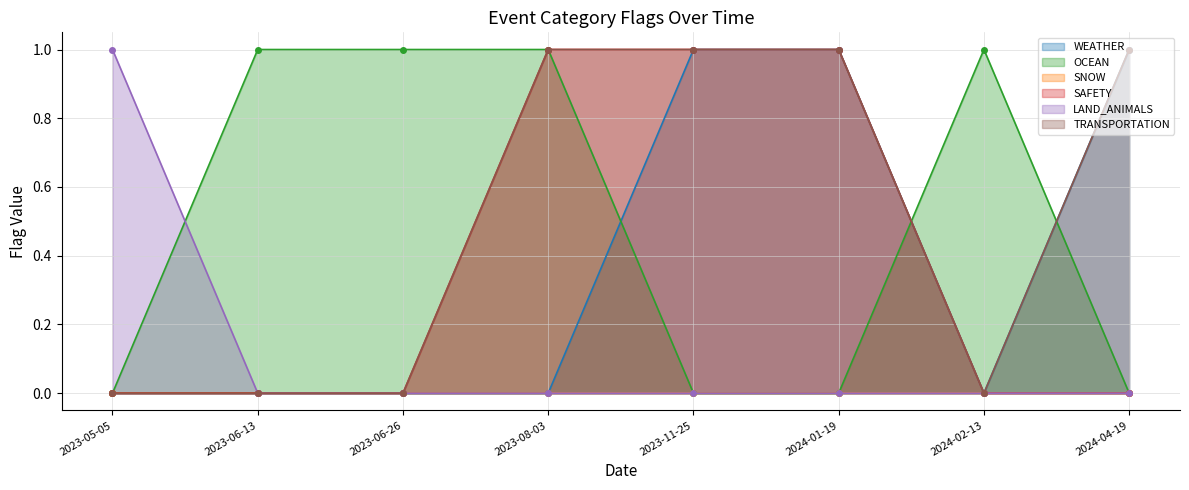

What is the spread (max minus min) of values at 2023-06-26?

1